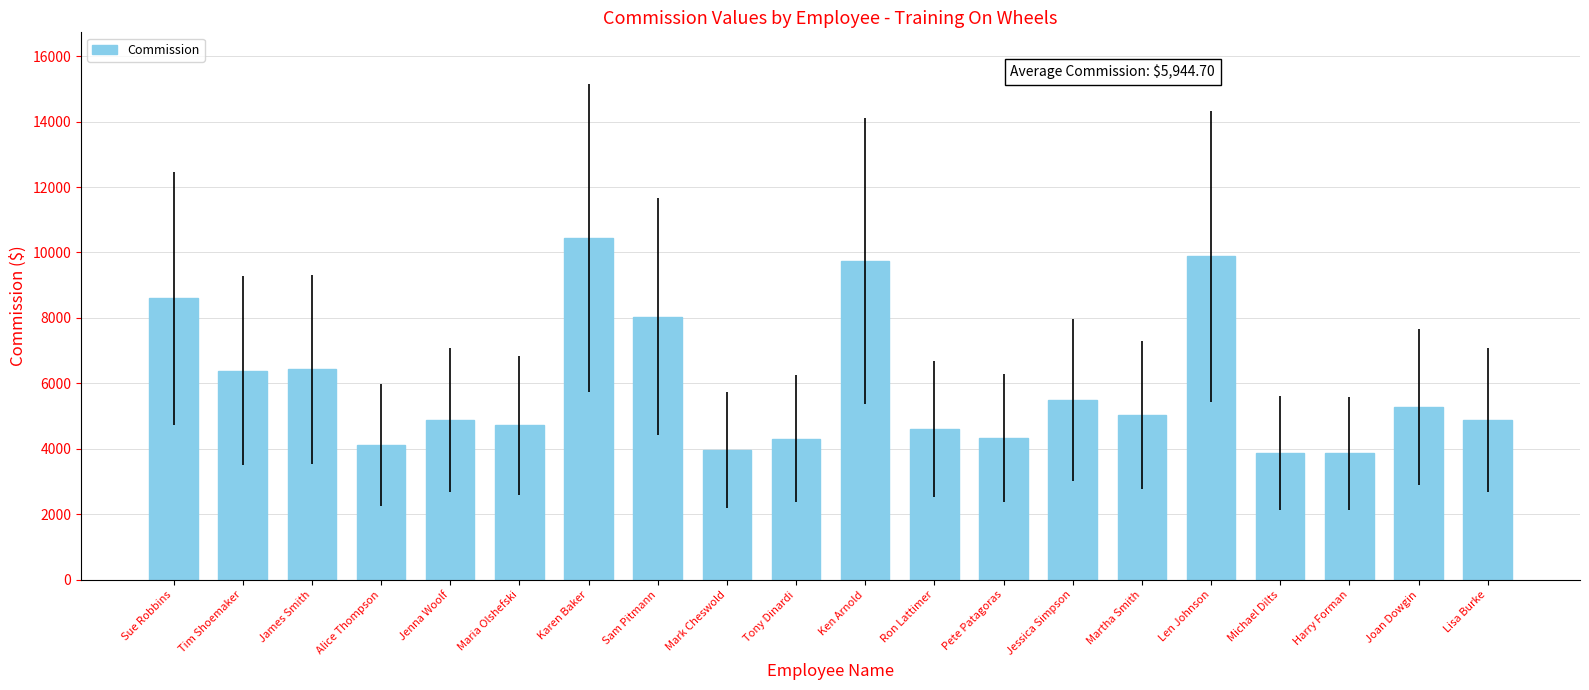

Is it true that the value at Ron Lattimer is 4616.1?

True